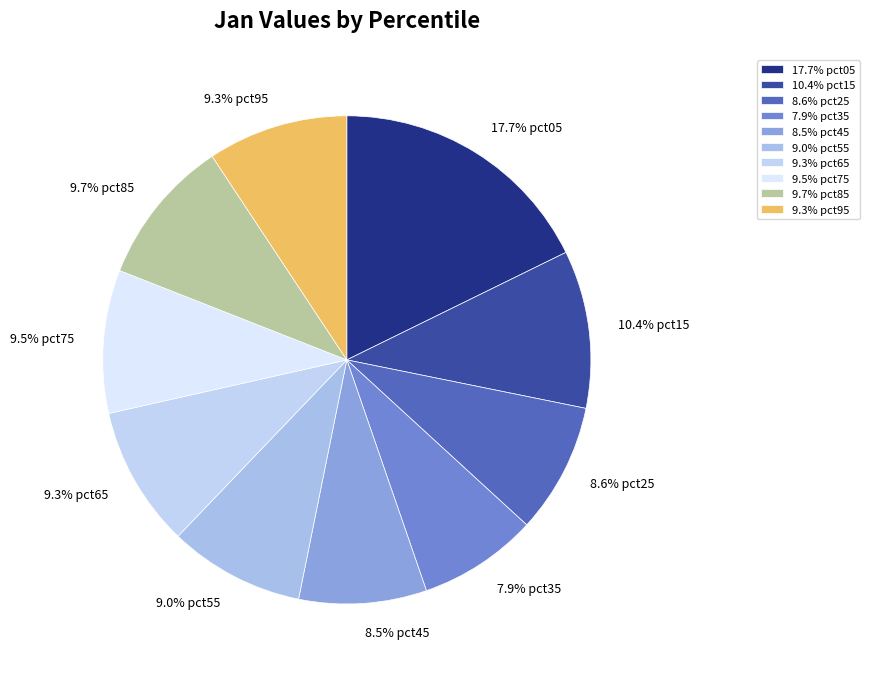

Does 9.0% pct55 represent more than half of the total?

No